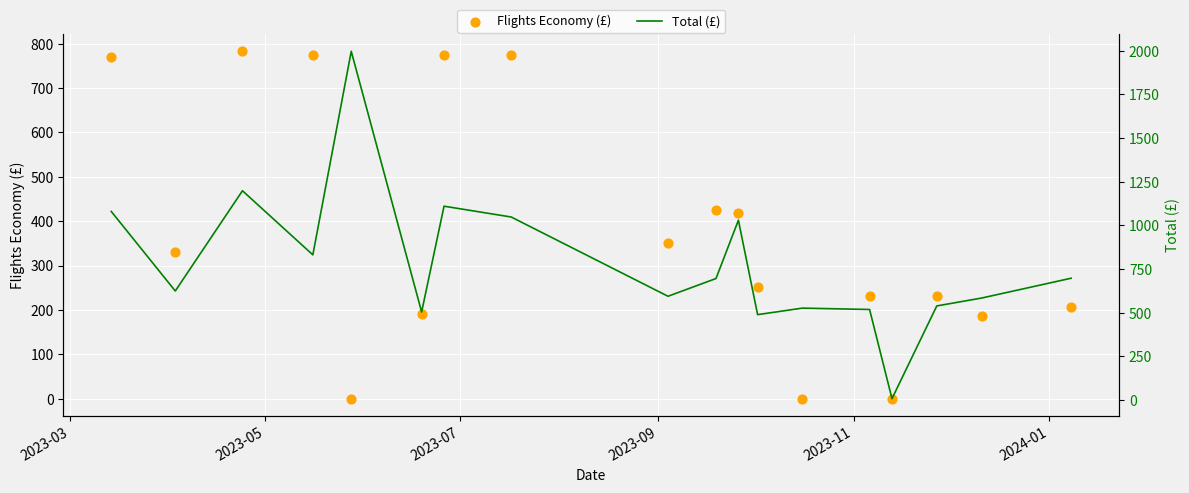

At how many categories does at least one series exceed 1291?

1